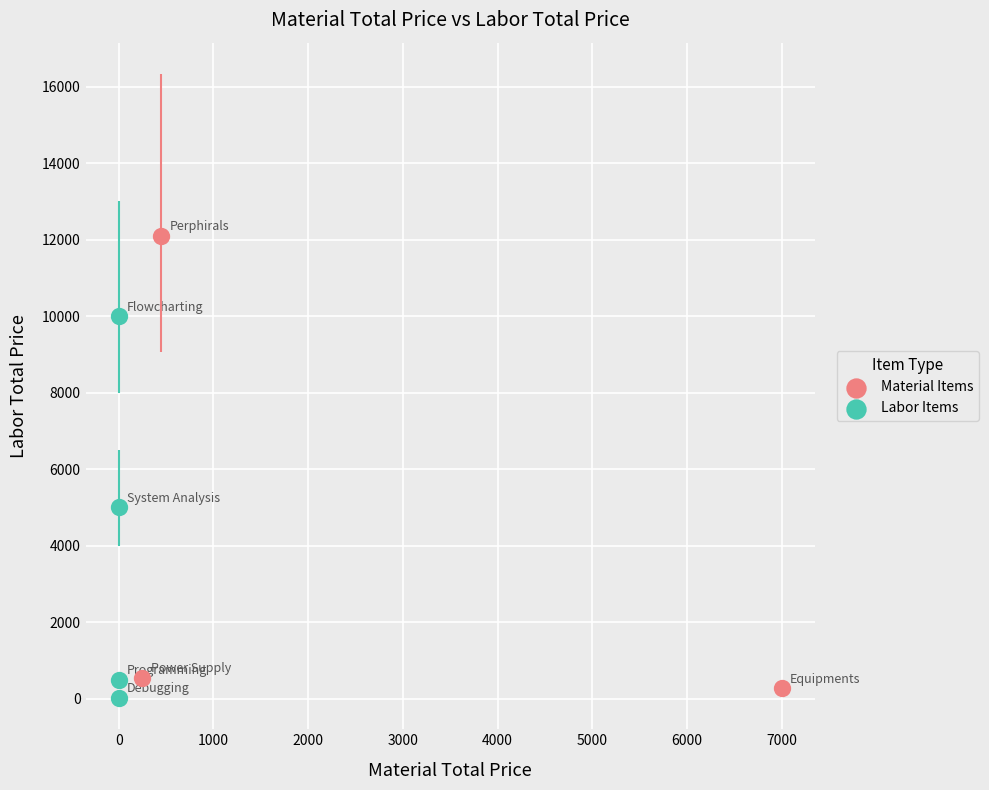

Which series has the widest spread of Y values?

Material Items